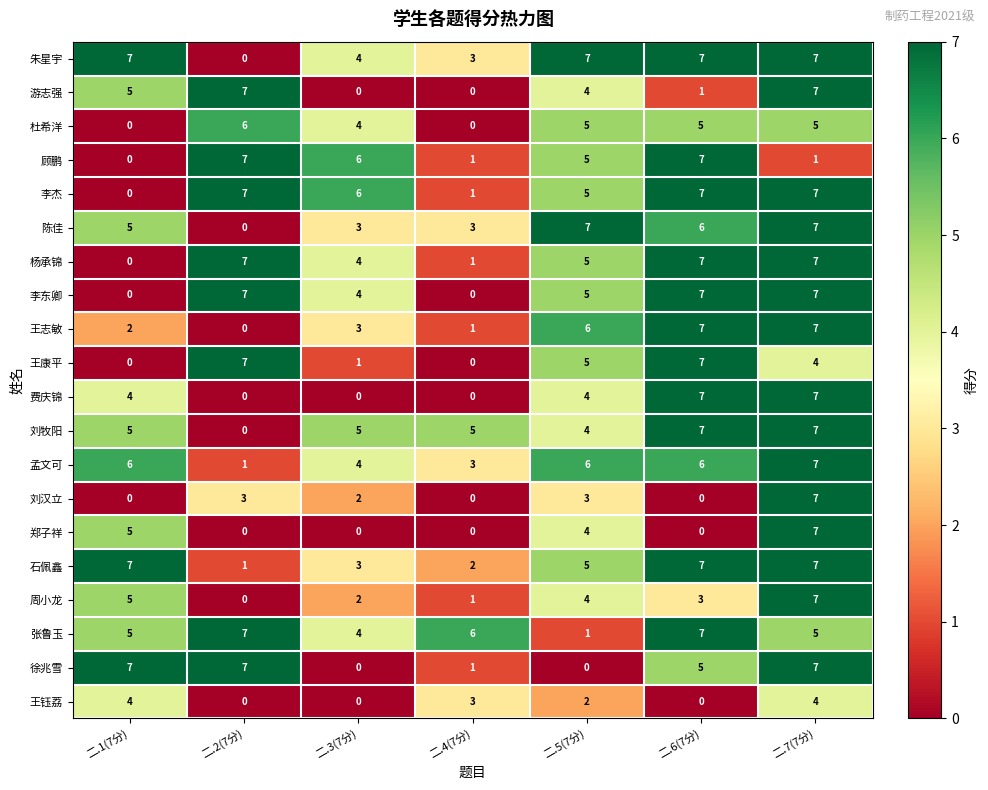

What is the difference between the highest and lowest values at 二.6(7分)?

7